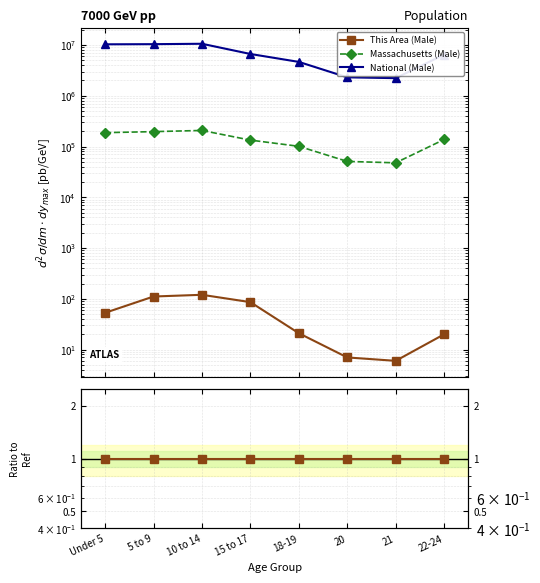

Which has a higher value, 15 to 17 or 22-24?

15 to 17